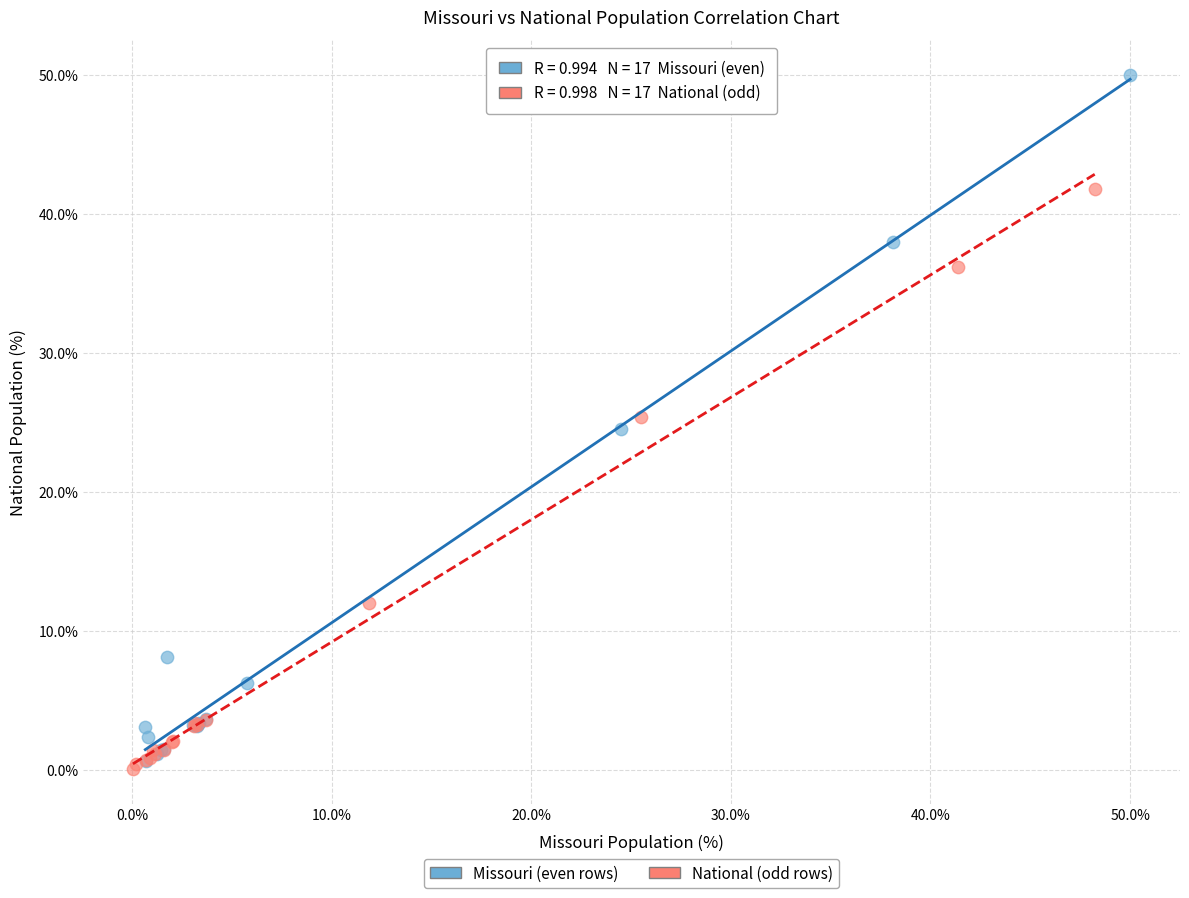

What are all the series names shown in the legend?

Missouri (even rows), National (odd rows)